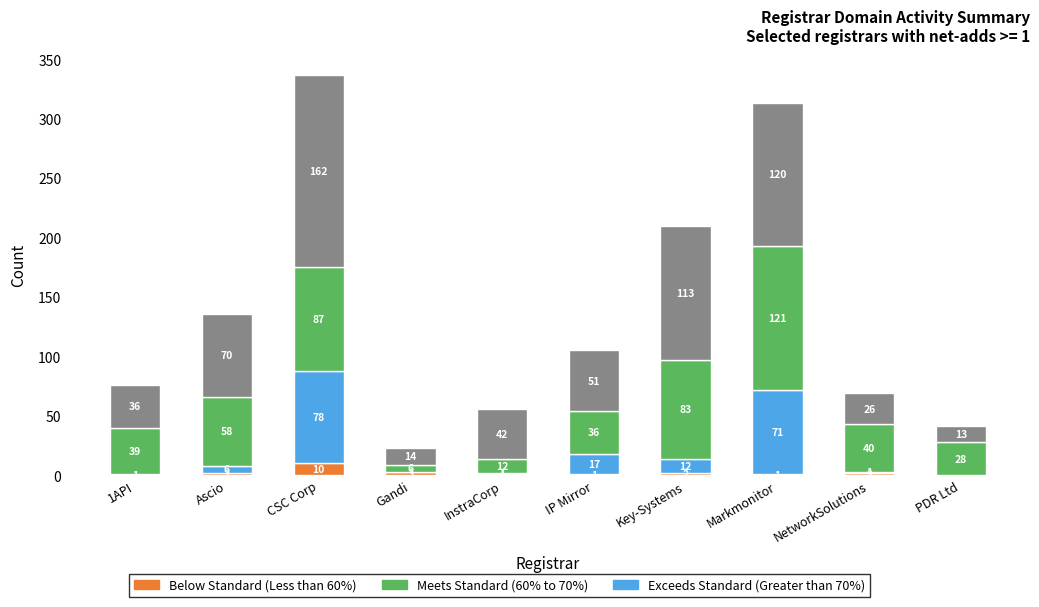

Does the chart contain stacked bars?

Yes